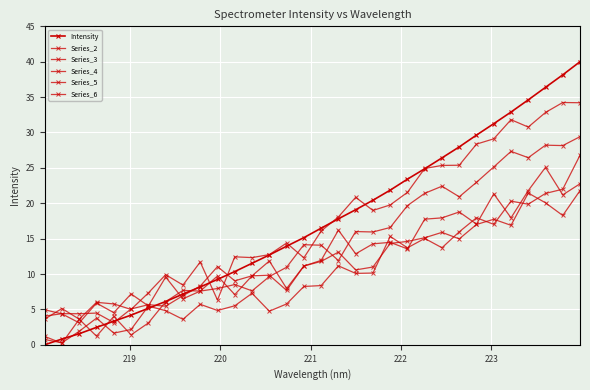

What is the sum of all Series_3 values?

441.4